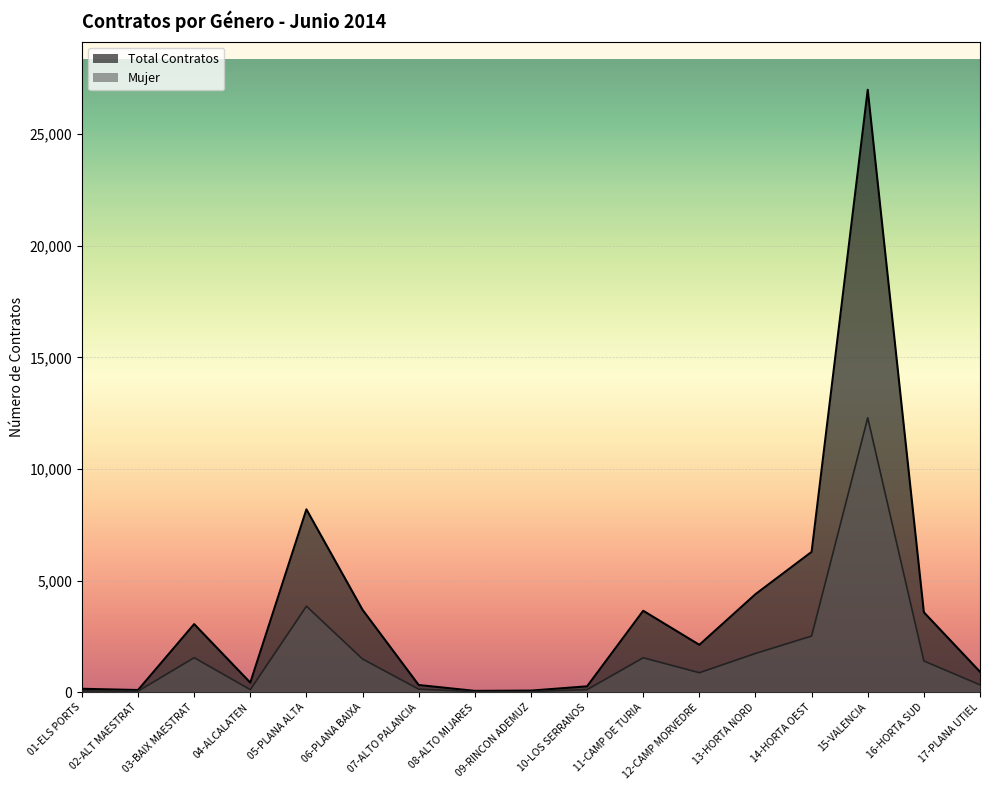

Which series has the largest total across all categories?

Total Contratos